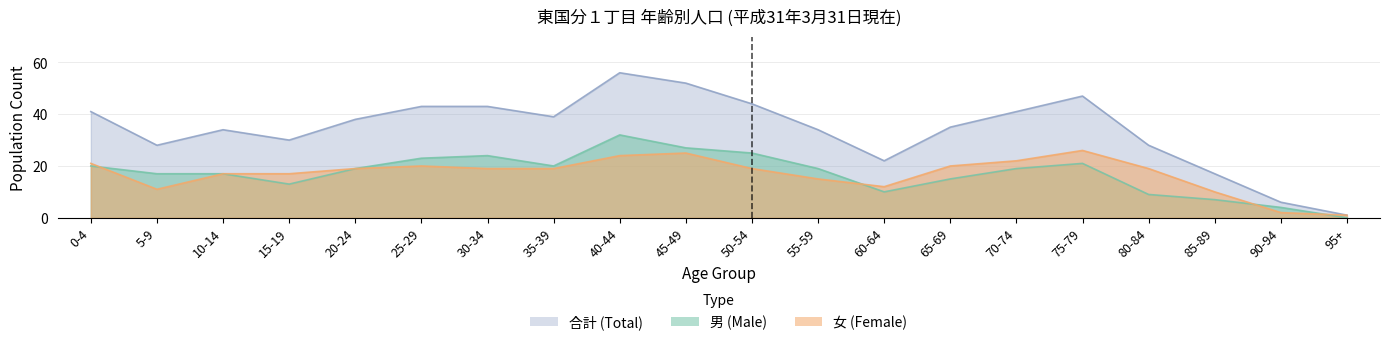

Reading left to right, list all the values displayed in this chart.

男 (Male): 0-4=20	5-9=17	10-14=17	15-19=13	20-24=19	25-29=23	30-34=24	35-39=20	40-44=32	45-49=27	50-54=25	55-59=19	60-64=10	65-69=15	70-74=19	75-79=21	80-84=9	85-89=7	90-94=4	95+=0
女 (Female): 0-4=21	5-9=11	10-14=17	15-19=17	20-24=19	25-29=20	30-34=19	35-39=19	40-44=24	45-49=25	50-54=19	55-59=15	60-64=12	65-69=20	70-74=22	75-79=26	80-84=19	85-89=10	90-94=2	95+=1
合計 (Total): 0-4=41	5-9=28	10-14=34	15-19=30	20-24=38	25-29=43	30-34=43	35-39=39	40-44=56	45-49=52	50-54=44	55-59=34	60-64=22	65-69=35	70-74=41	75-79=47	80-84=28	85-89=17	90-94=6	95+=1